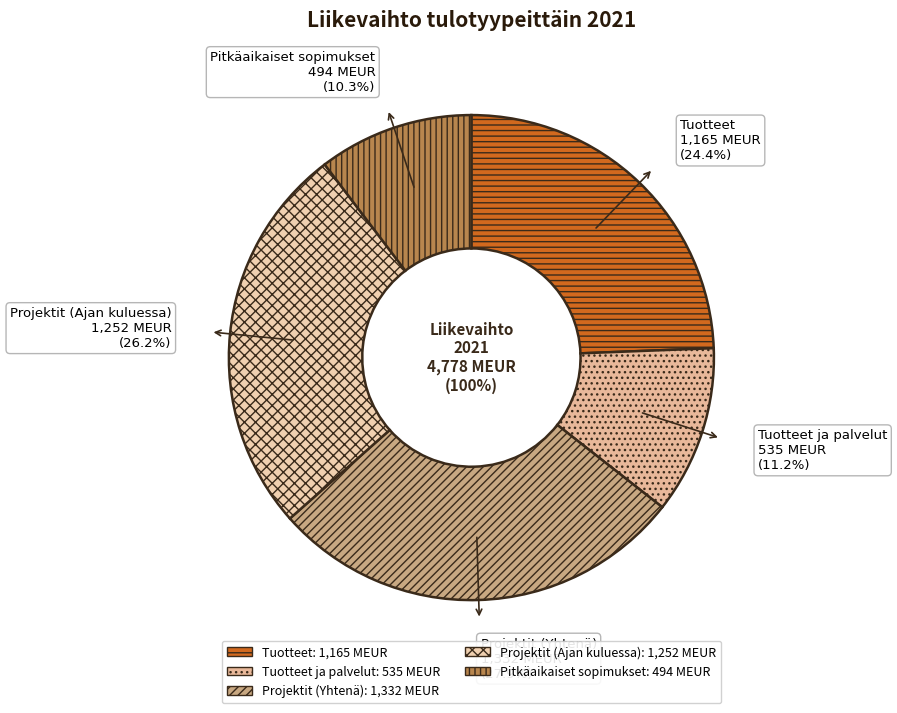

Count the number of slices in the pie.

5